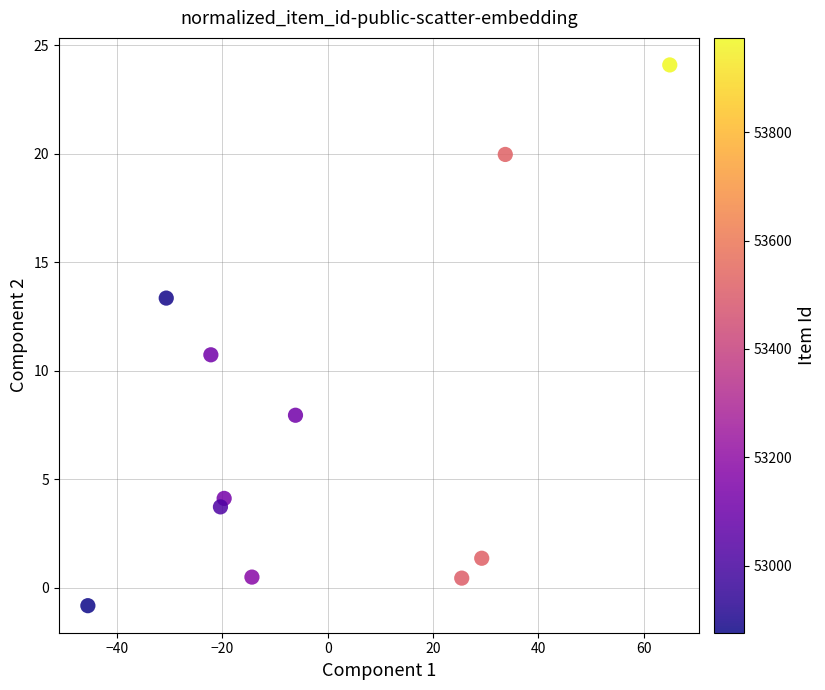

What is the average X value?

-0.5